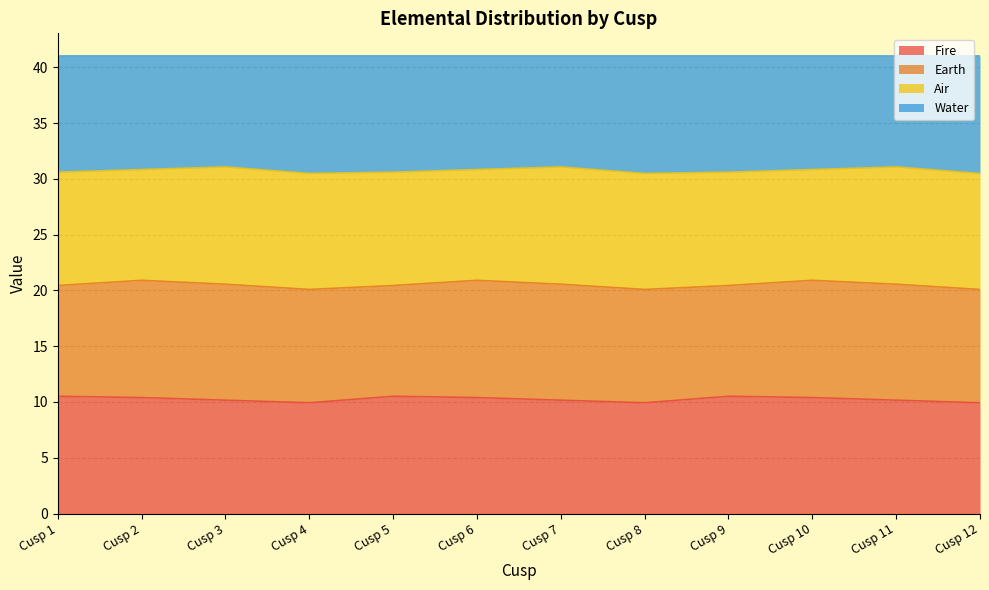

How many values in the Fire series exceed 10?

9